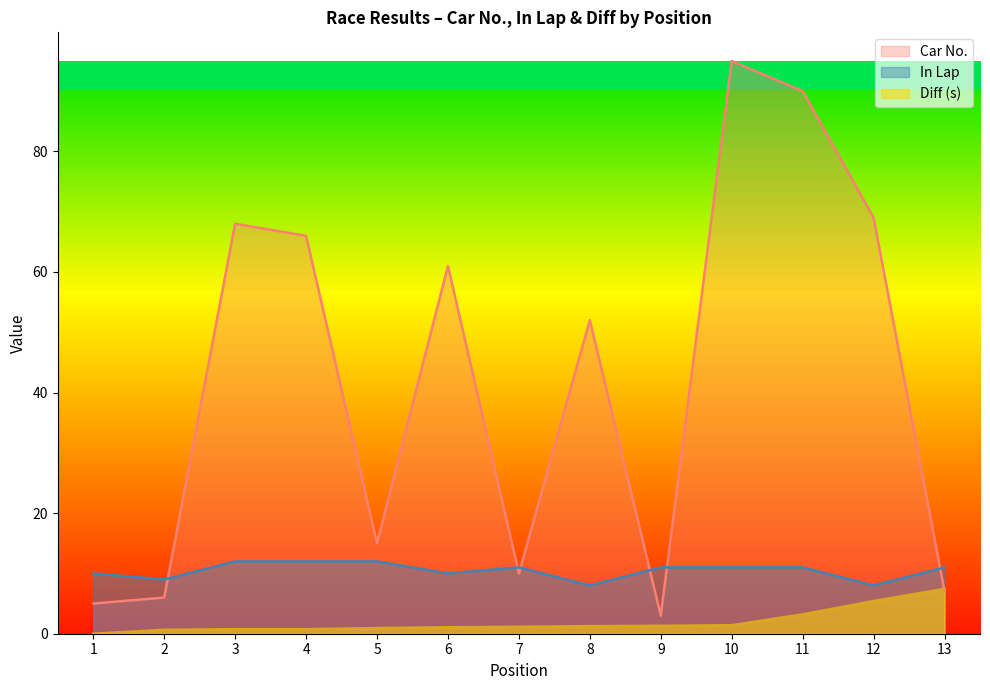

Reading left to right, transcribe all the data shown in this chart.

Car No.: 1=5.0	2=6.0	3=68.0	4=66.0	5=15.0	6=61.0	7=10.0	8=52.0	9=3.0	10=95.0	11=90.0	12=69.0	13=7.0
In Lap: 1=10.0	2=9.0	3=12.0	4=12.0	5=12.0	6=10.0	7=11.0	8=8.0	9=11.0	10=11.0	11=11.0	12=8.0	13=11.0
Diff (s): 1=0.0	2=0.7	3=0.8	4=0.8	5=0.9	6=1.1	7=1.2	8=1.3	9=1.3	10=1.4	11=3.2	12=5.4	13=7.5